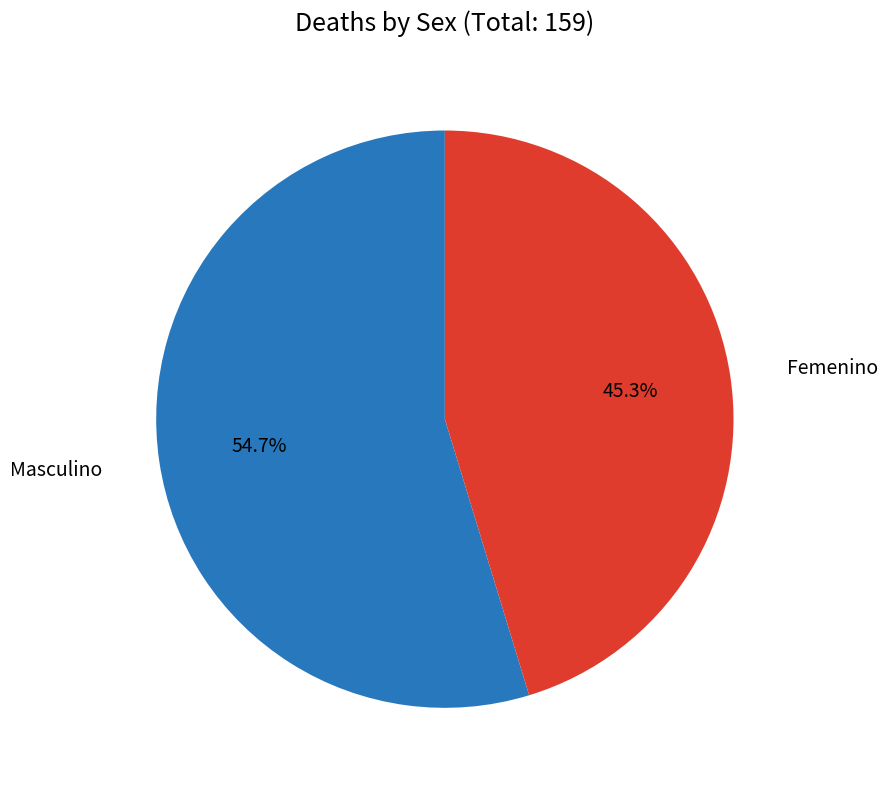

Which slice represents more than half of the pie?

Masculino